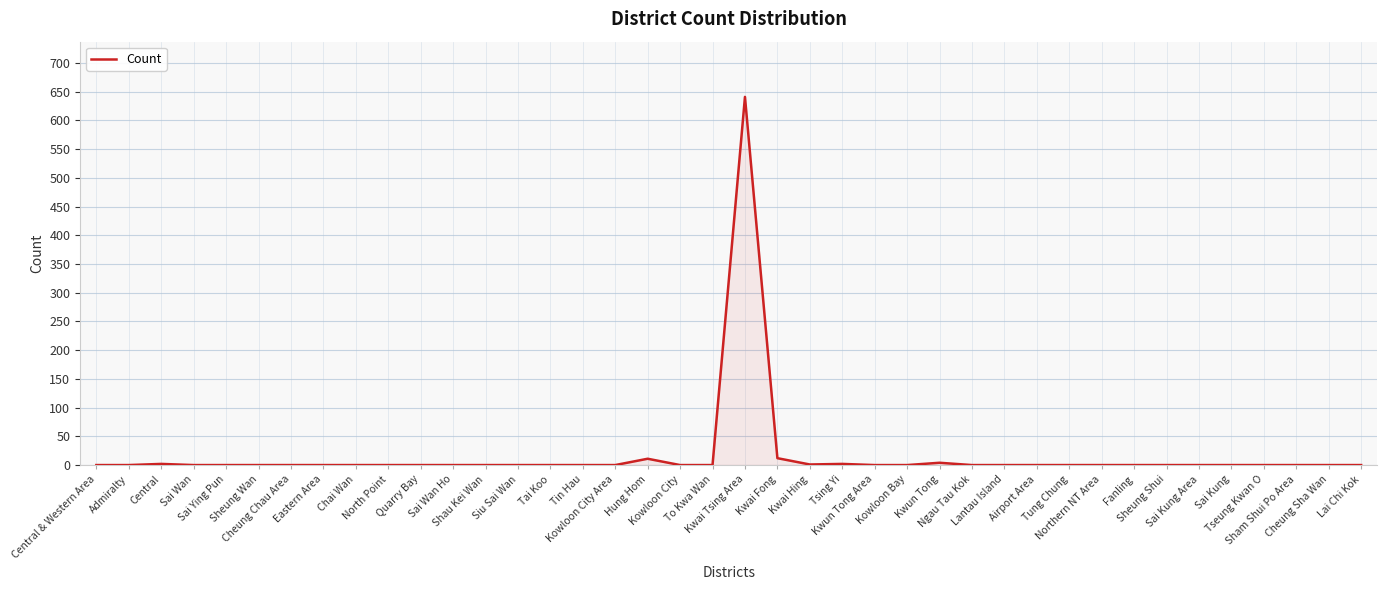

True or false: the data shows 0 at Sai Wan.

True